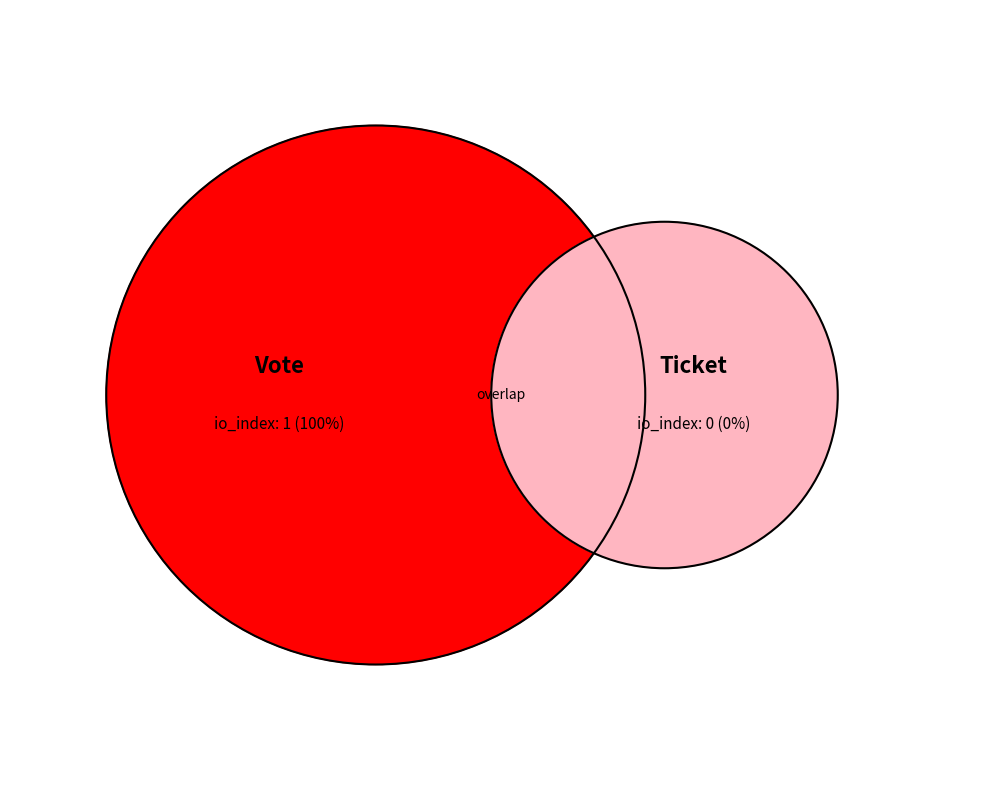

Between Ticket and Vote, which is larger?

Vote